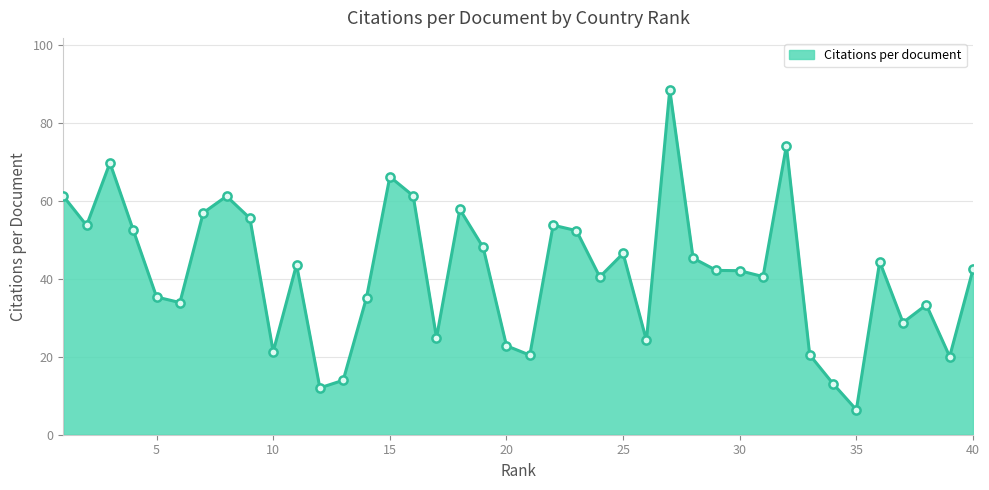

What is the smallest value displayed?

6.4